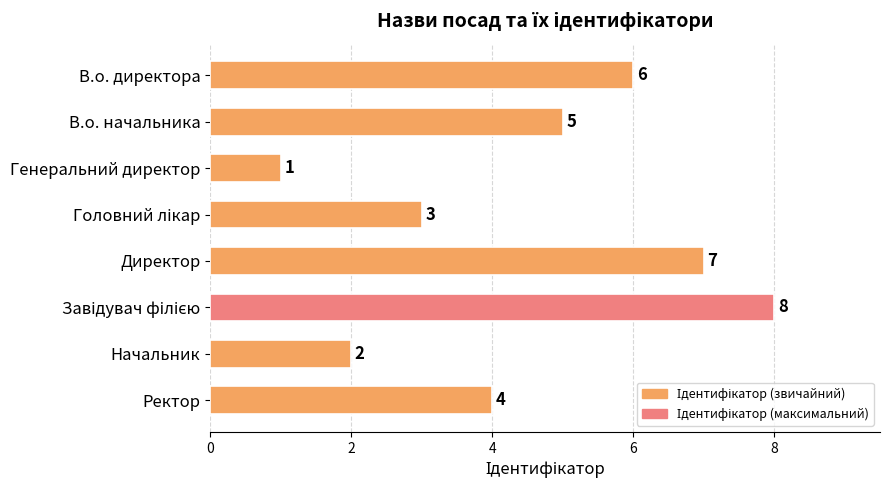

What is the label of the 8th bar from the top?

Ректор